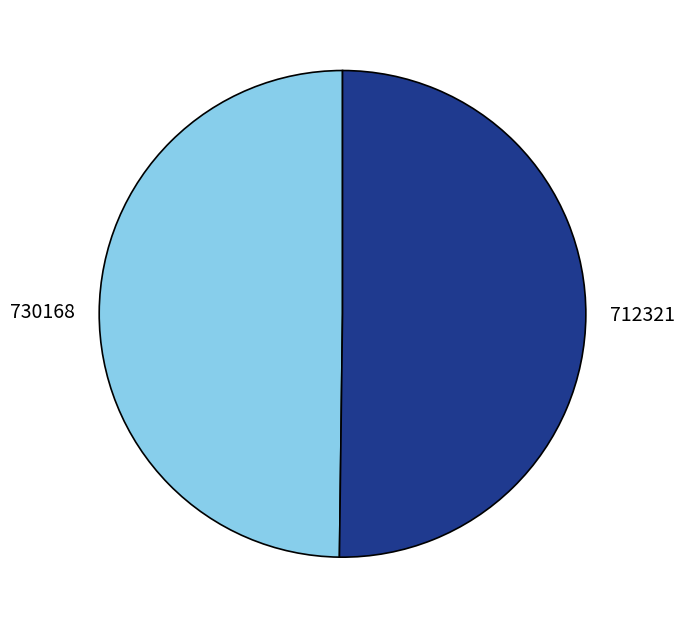

Approximately how many times larger is the value at 730168 compared to 712321?

1.0